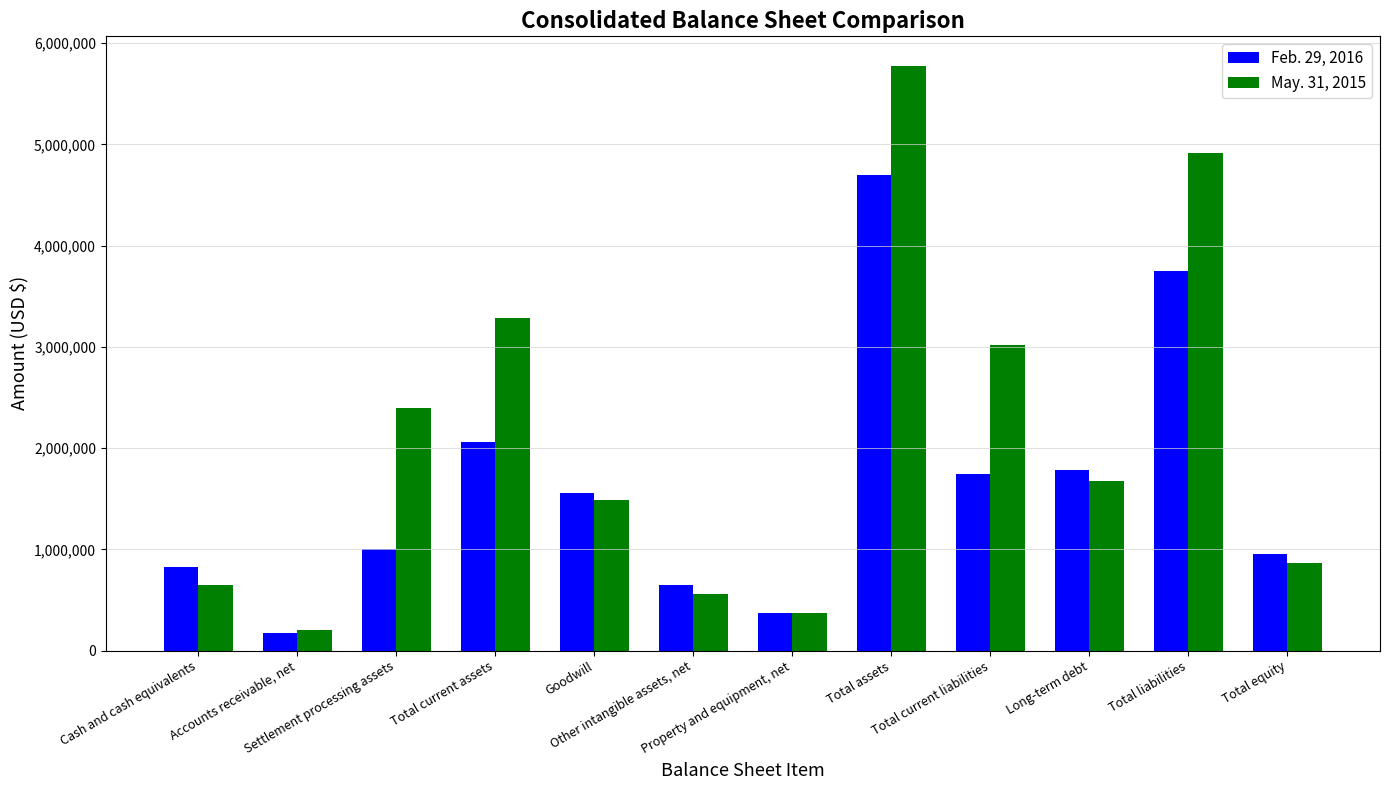

Reading left to right, list all the values displayed in this chart.

Feb. 29, 2016: Cash and cash equivalents=825500	Accounts receivable, net=172848	Settlement processing assets=1000683	Total current assets=2065103	Goodwill=1556904	Other intangible assets, net=645541	Property and equipment, net=366445	Total assets=4699101	Total current liabilities=1748132	Long-term debt=1787675	Total liabilities=3746351	Total equity=952750
May. 31, 2015: Cash and cash equivalents=650739	Accounts receivable, net=202390	Settlement processing assets=2394822	Total current assets=3289915	Goodwill=1491833	Other intangible assets, net=560136	Property and equipment, net=374143	Total assets=5779301	Total current liabilities=3015188	Long-term debt=1678283	Total liabilities=4915748	Total equity=863553